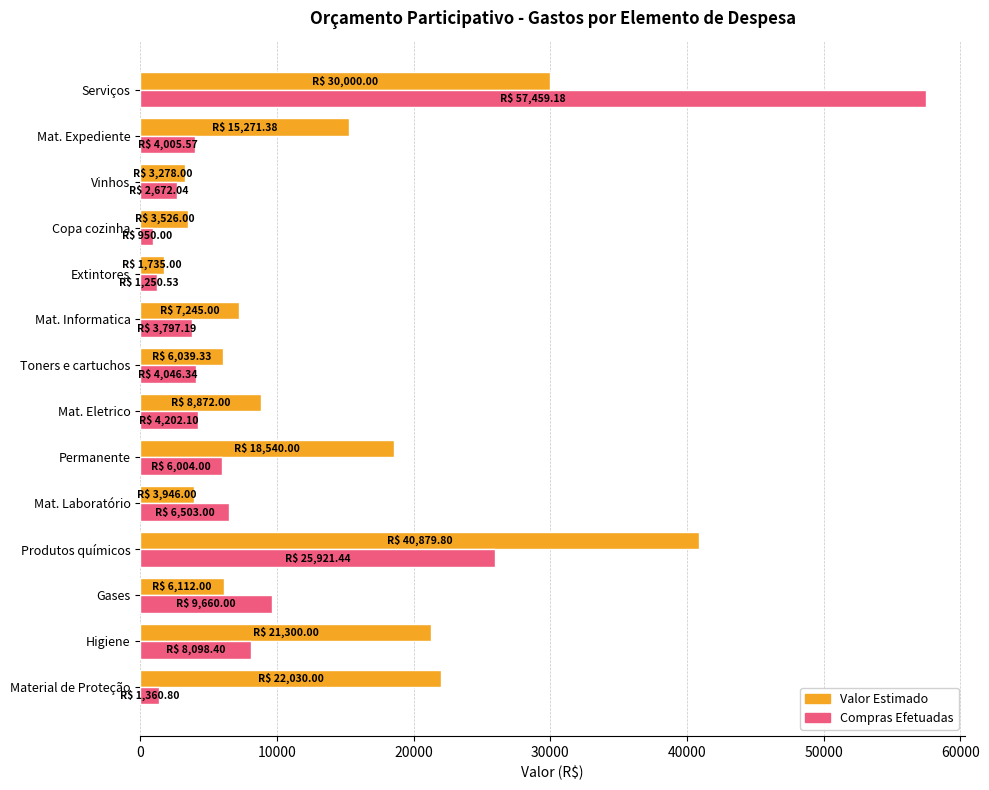

Rank the series by their average value, from highest to lowest.

Valor Estimado, Compras Efetuadas